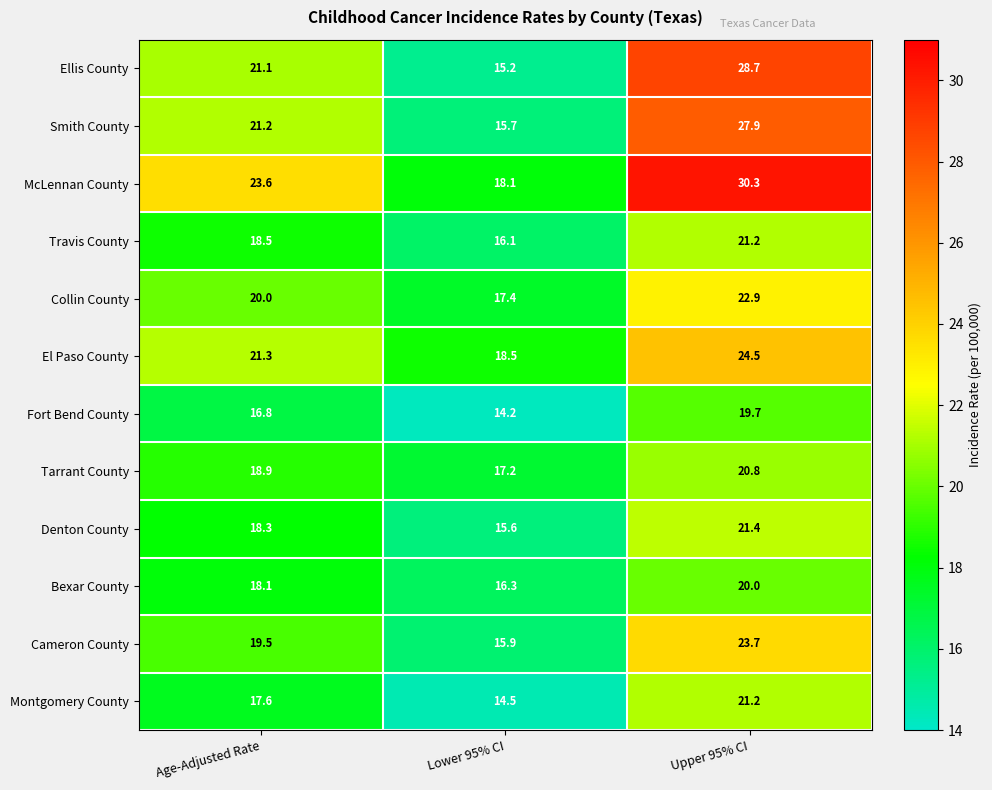

Which category has the lowest value across all series?

Lower 95% CI